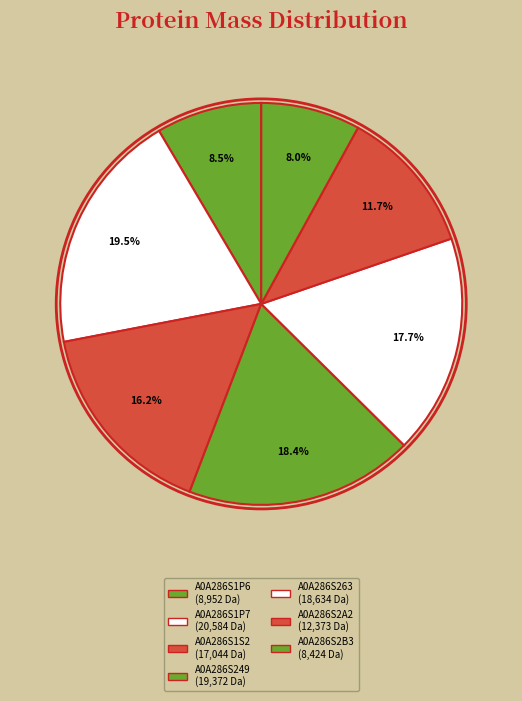

How many segments does this pie chart have?

7